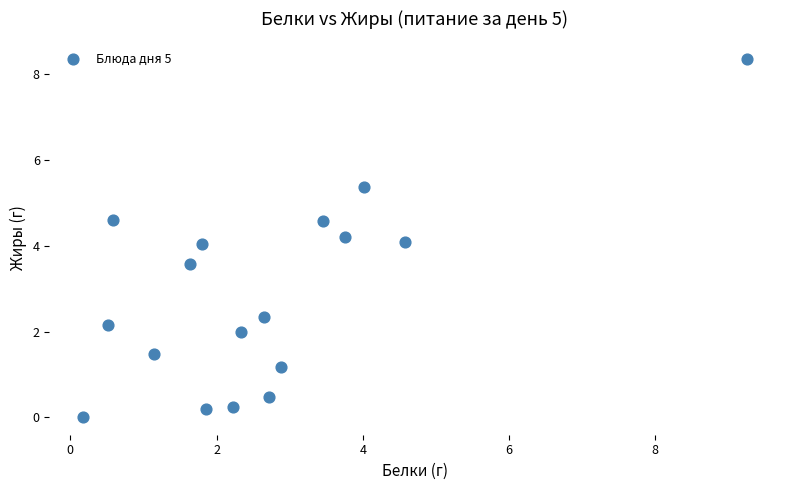

What is the range of Y values (max minus min)?

8.3